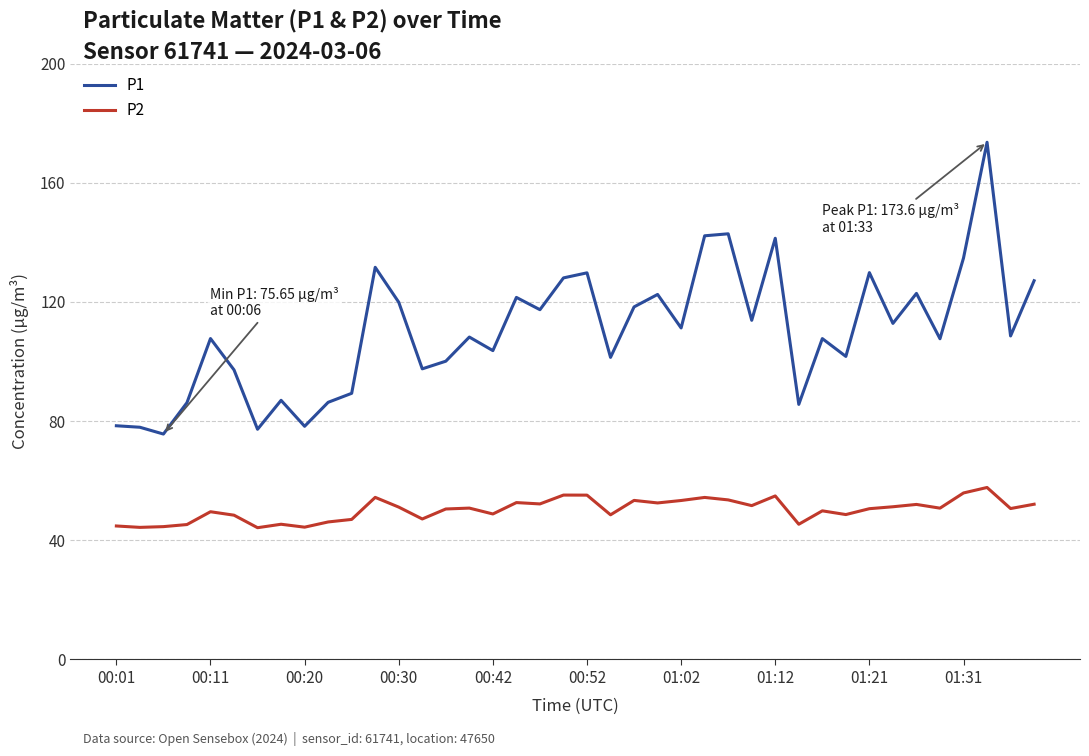

What is the greatest value displayed?

173.6